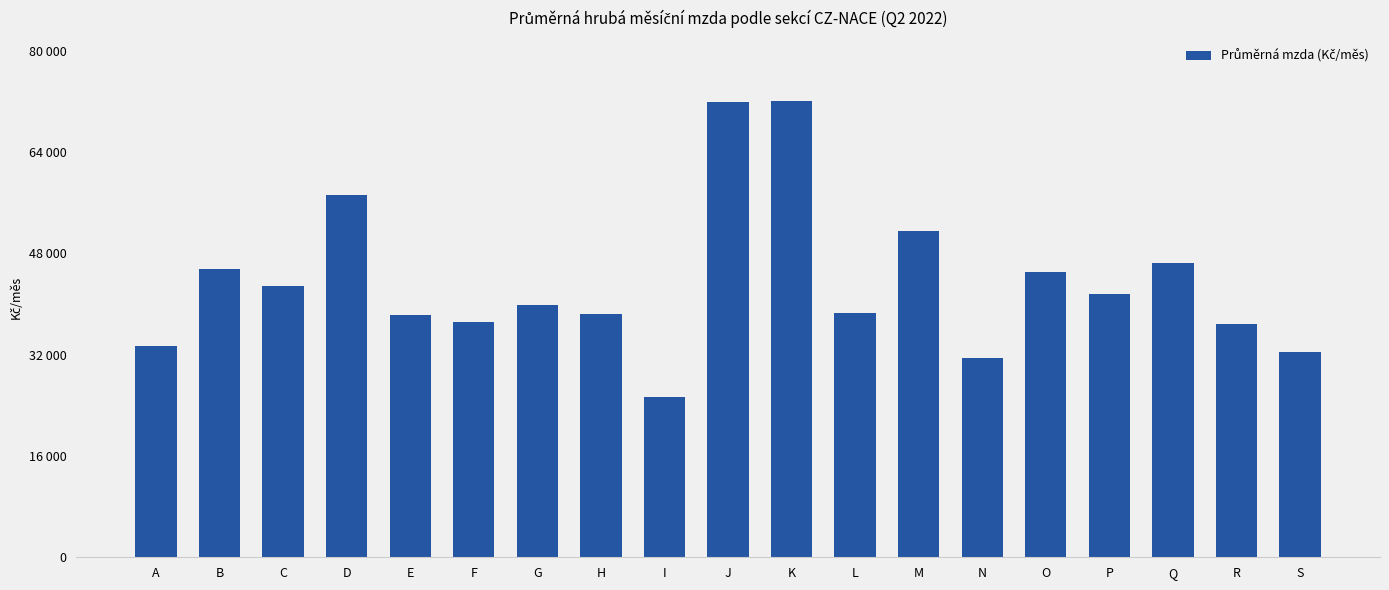

Reading left to right, extract all data points from this chart.

33371.5	45537.8	42837.4	57189.3	38277.5	37124.8	39893.7	38385.9	25294.3	71985.2	72073.9	38616.7	51522.0	31402.7	45113.8	41628.5	46493.8	36815.8	32423.9